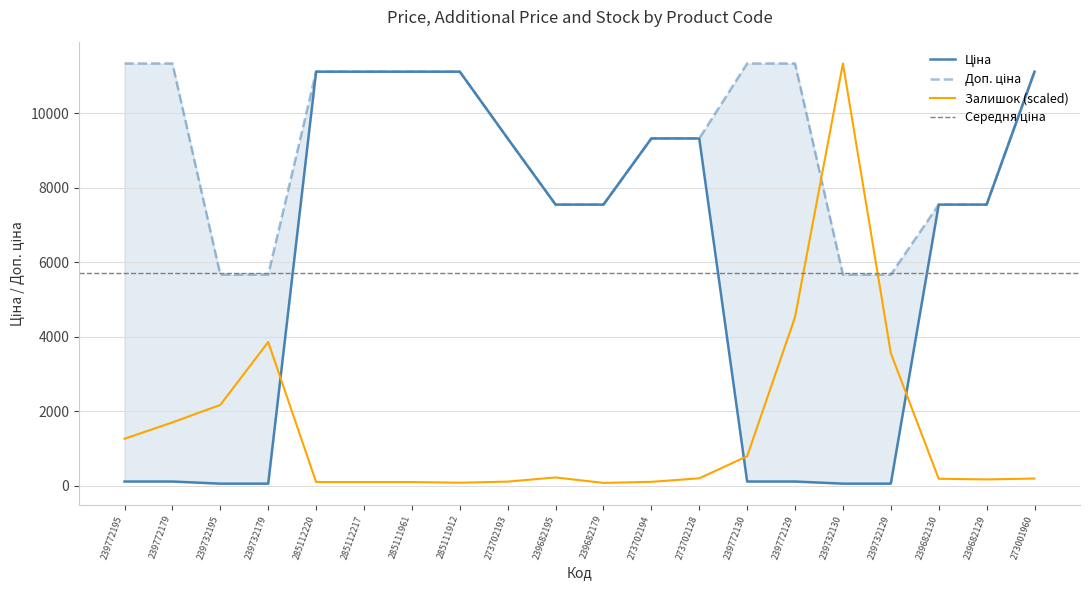

What is the spread (max minus min) of values at 239772130?

11220.7